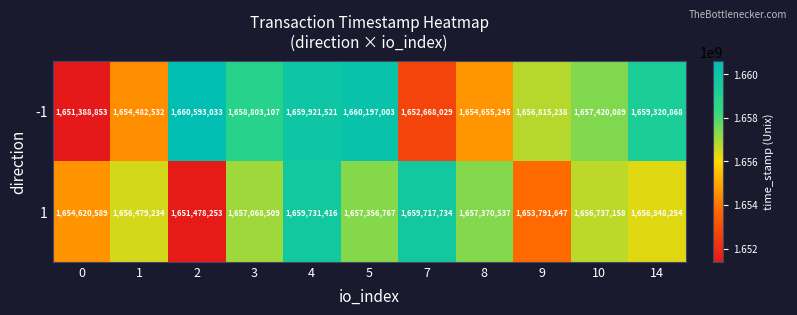

Is it true that -1 equals 1654482532 at 1?

True